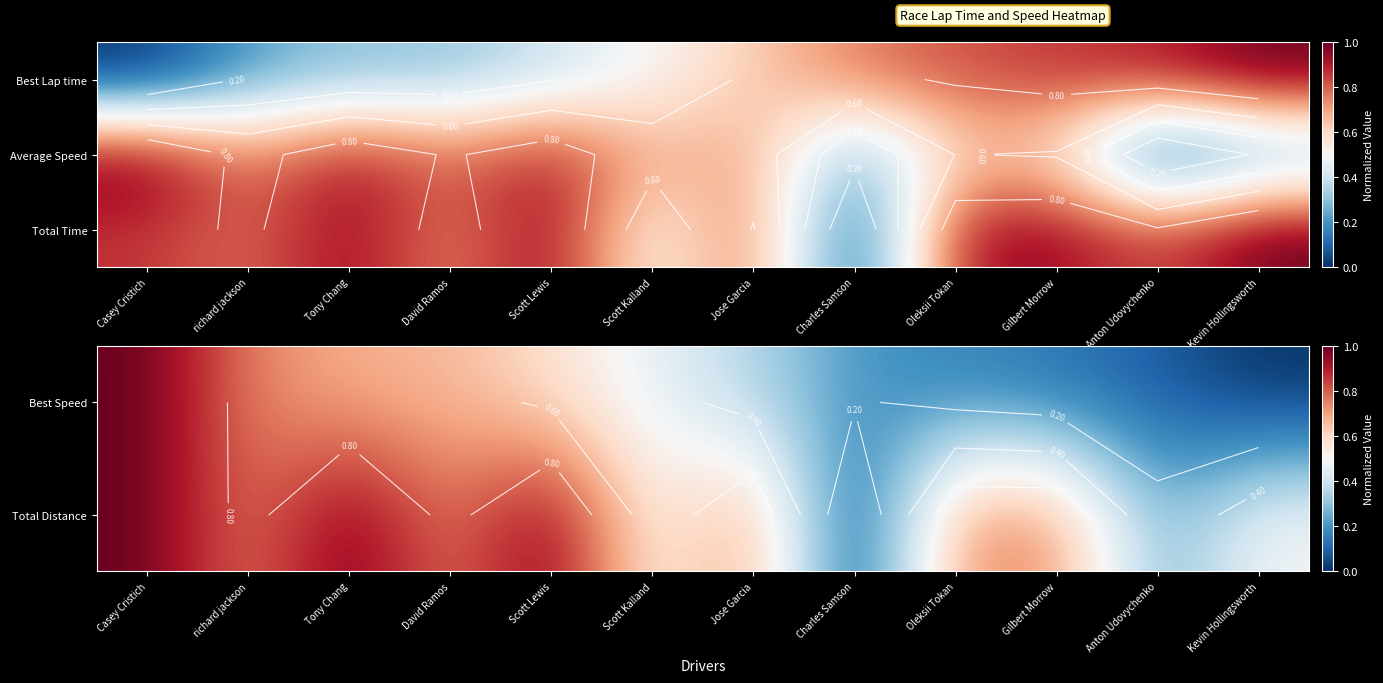

The Total Time series shows 1.6 at Oleksii Tokan. True or false?

False